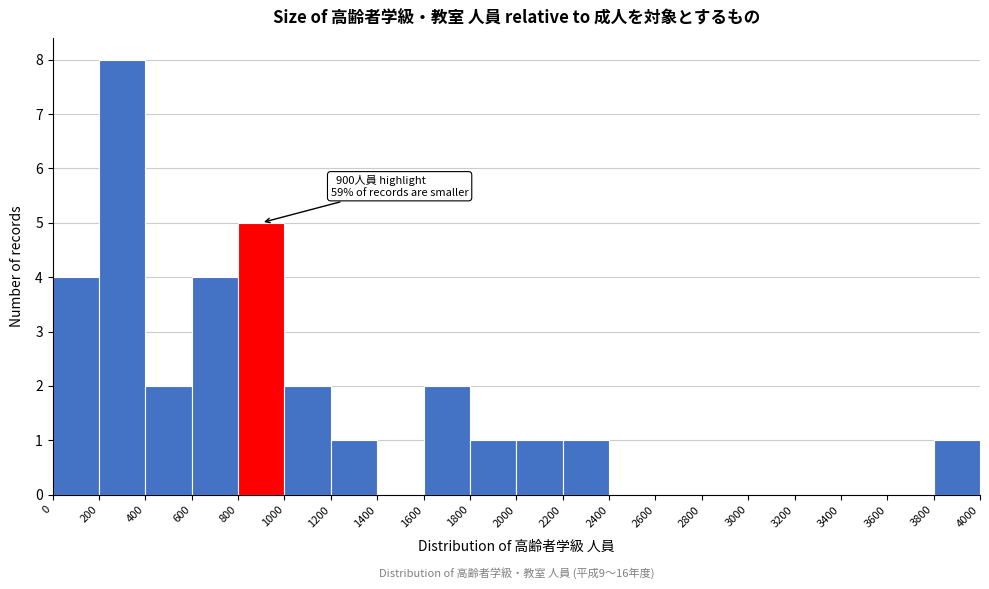

Over which range of the x-axis is the bar tallest?

200 to 400